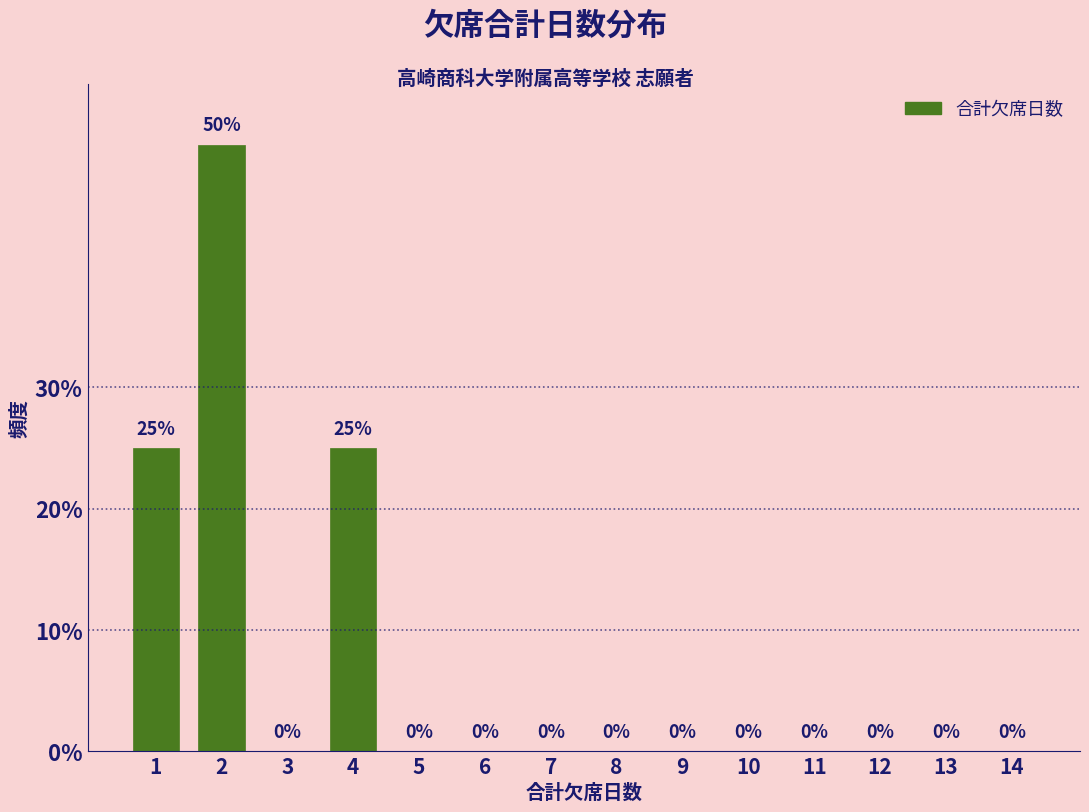

Reading right to left, transcribe all the data shown in this chart.

14=0	13=0	12=0	11=0	10=0	9=0	8=0	7=0	6=0	5=0	4=25	3=0	2=50	1=25